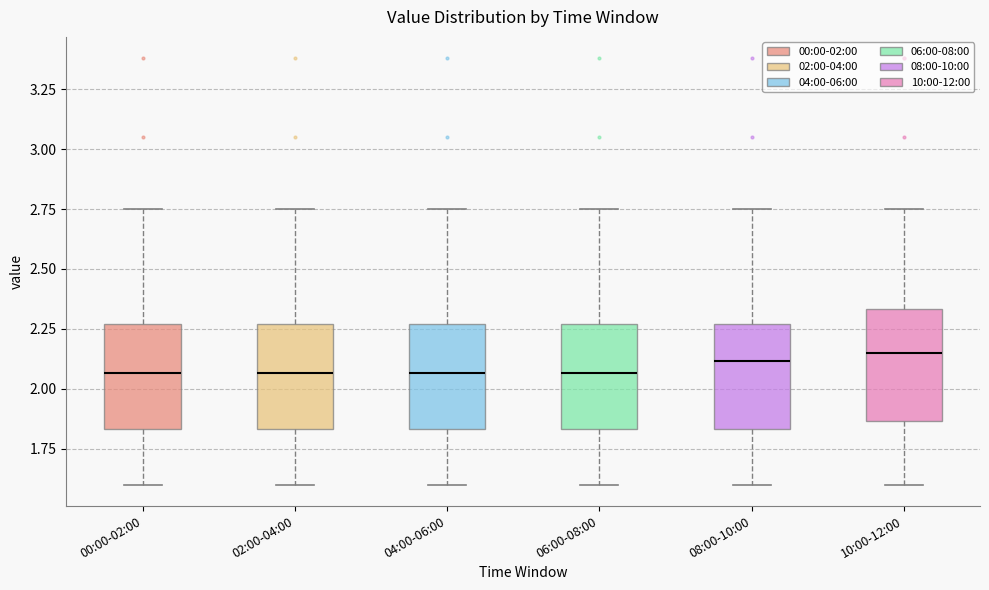

Reading left to right, read every box against the y-axis: the position of its median line, the range the box covers, and the ends of its whiskers. The values are not printed on the chart, so give them approximately, as read against the axis.

00:00-02:00: median 2.05, box 1.85 to 2.25, whiskers 1.60 to 2.75
02:00-04:00: median 2.05, box 1.85 to 2.25, whiskers 1.60 to 2.75
04:00-06:00: median 2.05, box 1.85 to 2.25, whiskers 1.60 to 2.75
06:00-08:00: median 2.05, box 1.85 to 2.25, whiskers 1.60 to 2.75
08:00-10:00: median 2.10, box 1.85 to 2.25, whiskers 1.60 to 2.75
10:00-12:00: median 2.15, box 1.85 to 2.35, whiskers 1.60 to 2.75